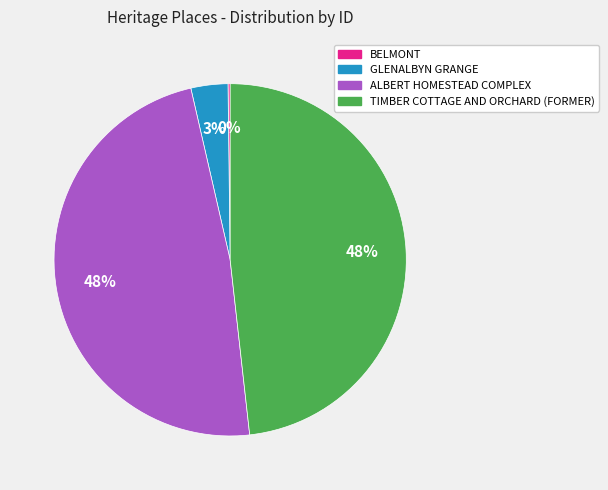

Does any single category account for the majority?

No